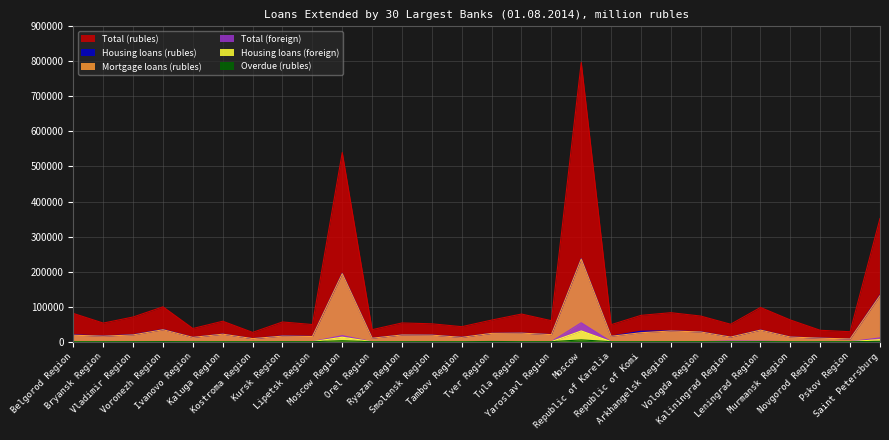

Reading right to left, what are all the values shown in this chart?

Total (rubles): Saint Petersburg=351606	Pskov Region=28434	Novgorod Region=32572	Murmansk Region=61972	Leningrad Region=97709	Kaliningrad Region=49827	Vologda Region=73147	Arkhangelsk Region=82796	Republic of Komi=75177	Republic of Karelia=48541	Moscow=796900	Yaroslavl Region=59974	Tula Region=78919	Tver Region=61672	Tambov Region=42863	Smolensk Region=51059	Ryazan Region=53508	Orel Region=34284	Moscow Region=539841	Lipetsk Region=48986	Kursk Region=56284	Kostroma Region=26580	Kaluga Region=58406	Ivanovo Region=37646	Voronezh Region=99466	Vladimir Region=70458	Bryansk Region=53121	Belgorod Region=80641
Housing loans (rubles): Saint Petersburg=133143	Pskov Region=8235	Novgorod Region=10305	Murmansk Region=13561	Leningrad Region=33497	Kaliningrad Region=13415	Vologda Region=28295	Arkhangelsk Region=31090	Republic of Komi=29876	Republic of Karelia=15773	Moscow=237193	Yaroslavl Region=20419	Tula Region=24768	Tver Region=23875	Tambov Region=12802	Smolensk Region=19047	Ryazan Region=19429	Orel Region=10374	Moscow Region=195209	Lipetsk Region=15188	Kursk Region=16654	Kostroma Region=8923	Kaluga Region=21750	Ivanovo Region=12505	Voronezh Region=34929	Vladimir Region=20065	Bryansk Region=16271	Belgorod Region=19522
Mortgage loans (rubles): Saint Petersburg=131433	Pskov Region=7932	Novgorod Region=10016	Murmansk Region=13299	Leningrad Region=33044	Kaliningrad Region=13139	Vologda Region=27746	Arkhangelsk Region=30599	Republic of Komi=25568	Republic of Karelia=15475	Moscow=236141	Yaroslavl Region=20172	Tula Region=24451	Tver Region=23783	Tambov Region=12411	Smolensk Region=18699	Ryazan Region=19227	Orel Region=9988	Moscow Region=194275	Lipetsk Region=14859	Kursk Region=15899	Kostroma Region=8820	Kaluga Region=21469	Ivanovo Region=12356	Voronezh Region=34181	Vladimir Region=19329	Bryansk Region=15765	Belgorod Region=18481
Total (foreign): Saint Petersburg=10907	Pskov Region=46	Novgorod Region=65	Murmansk Region=104	Leningrad Region=1436	Kaliningrad Region=1857	Vologda Region=216	Arkhangelsk Region=157	Republic of Komi=61	Republic of Karelia=100	Moscow=53983	Yaroslavl Region=120	Tula Region=208	Tver Region=156	Tambov Region=62	Smolensk Region=221	Ryazan Region=100	Orel Region=87	Moscow Region=17267	Lipetsk Region=76	Kursk Region=101	Kostroma Region=24	Kaluga Region=244	Ivanovo Region=552	Voronezh Region=270	Vladimir Region=179	Bryansk Region=86	Belgorod Region=206
Housing loans (foreign): Saint Petersburg=5956	Pskov Region=41	Novgorod Region=52	Murmansk Region=66	Leningrad Region=541	Kaliningrad Region=480	Vologda Region=186	Arkhangelsk Region=129	Republic of Komi=37	Republic of Karelia=81	Moscow=30613	Yaroslavl Region=91	Tula Region=148	Tver Region=126	Tambov Region=52	Smolensk Region=122	Ryazan Region=76	Orel Region=73	Moscow Region=12735	Lipetsk Region=56	Kursk Region=88	Kostroma Region=13	Kaluga Region=212	Ivanovo Region=88	Voronezh Region=206	Vladimir Region=151	Bryansk Region=66	Belgorod Region=179
Overdue (rubles): Saint Petersburg=927	Pskov Region=13	Novgorod Region=59	Murmansk Region=29	Leningrad Region=237	Kaliningrad Region=120	Vologda Region=134	Arkhangelsk Region=70	Republic of Komi=44	Republic of Karelia=38	Moscow=5155	Yaroslavl Region=100	Tula Region=64	Tver Region=606	Tambov Region=21	Smolensk Region=81	Ryazan Region=37	Orel Region=19	Moscow Region=2741	Lipetsk Region=38	Kursk Region=85	Kostroma Region=20	Kaluga Region=42	Ivanovo Region=49	Voronezh Region=267	Vladimir Region=126	Bryansk Region=35	Belgorod Region=72